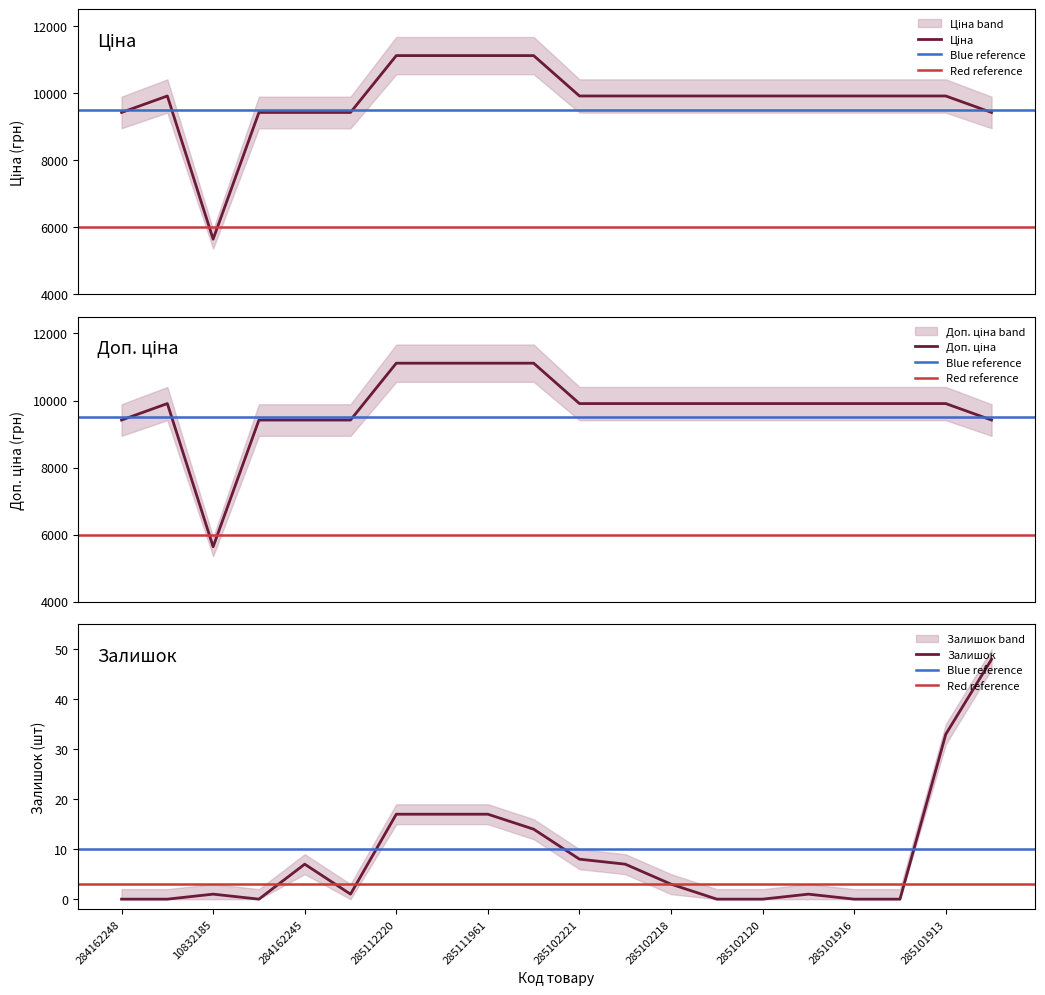

What is the total value across all series at 285102216?

19817.0